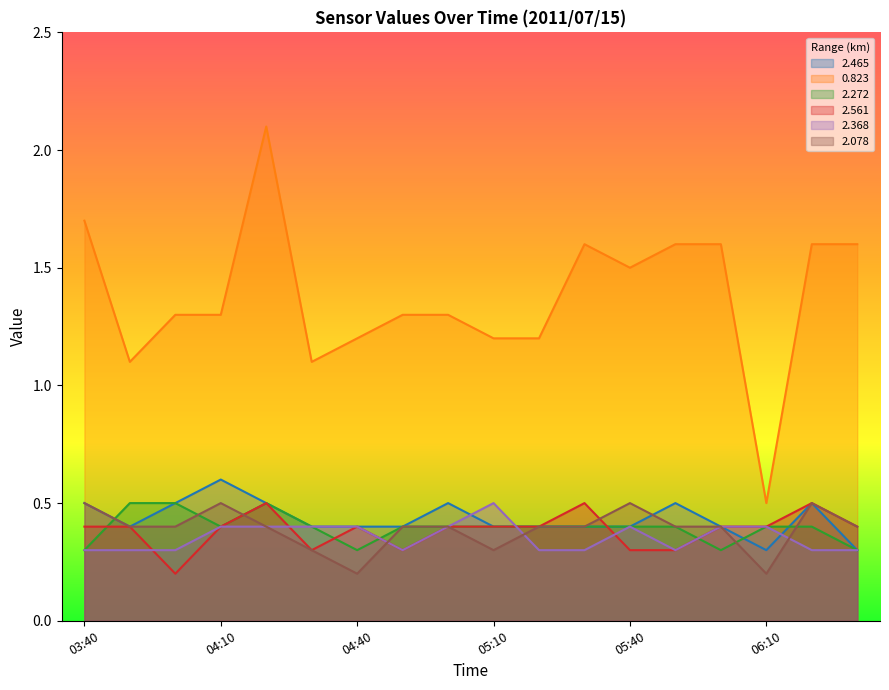

Is the value of 0.823 at 06:10 greater than the value of 2.078 at 03:40?

No